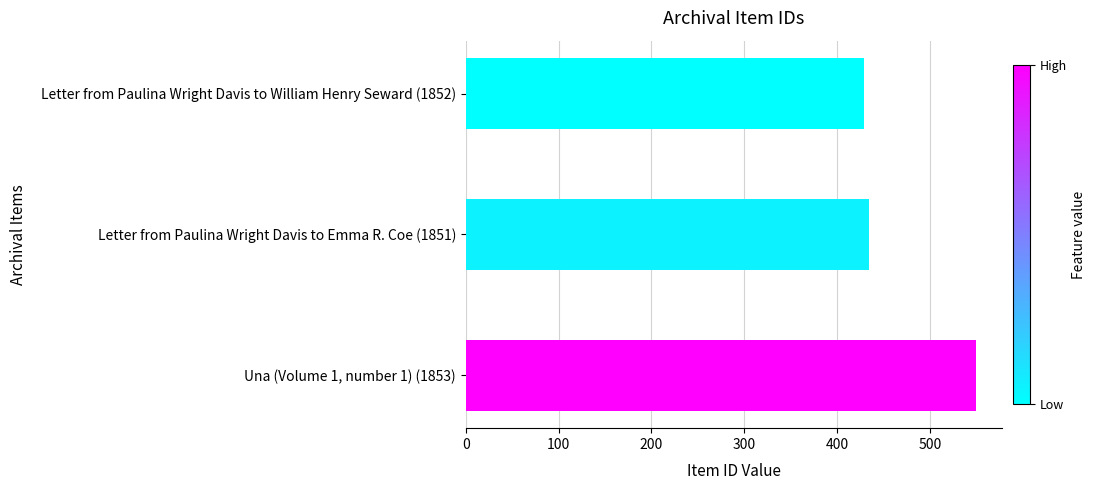

What is the sum of all values?

1414